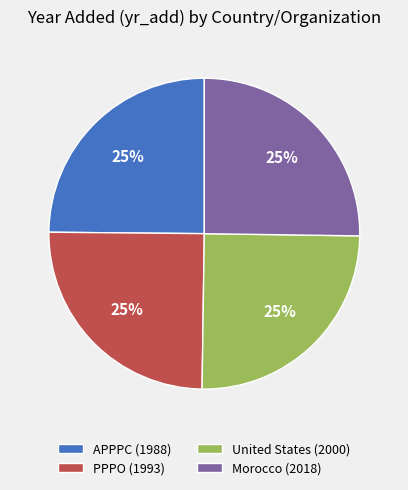

Does any single category account for the majority?

No